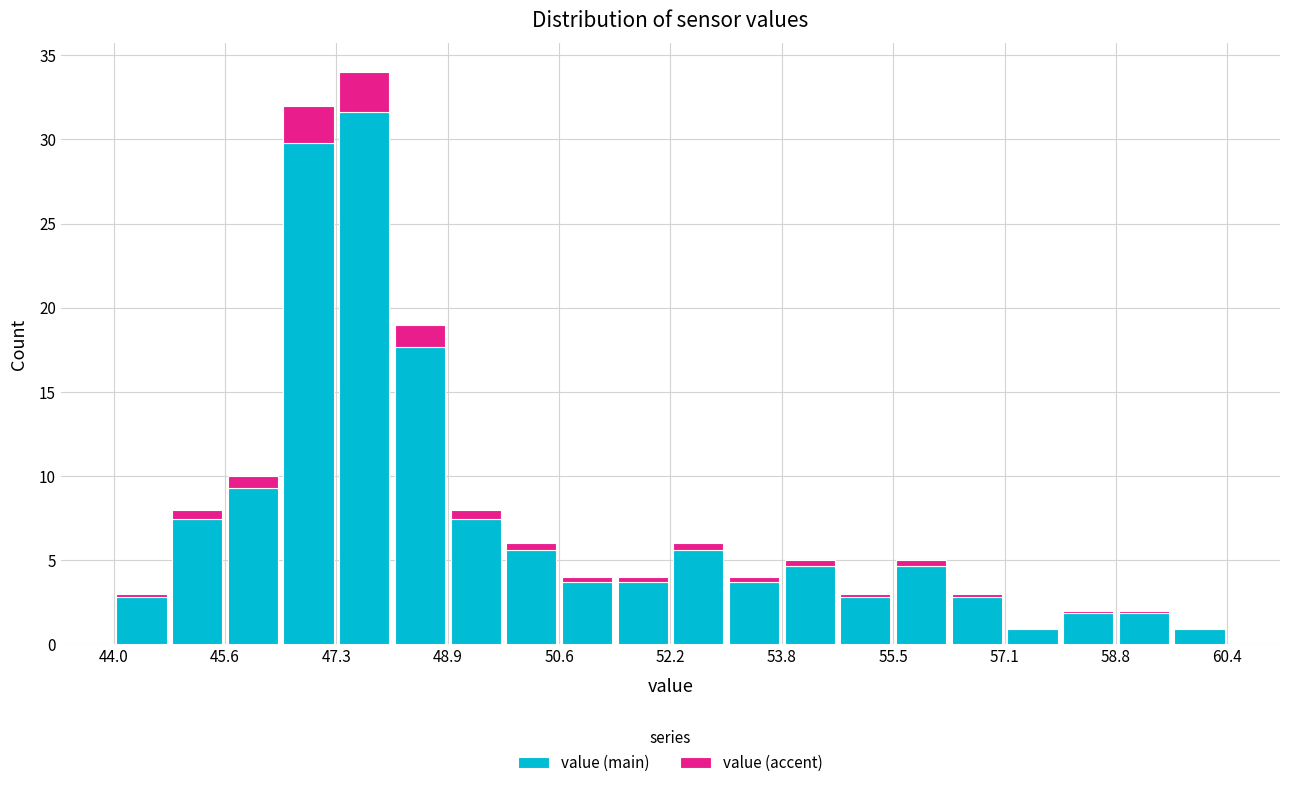

Which range on the x-axis has the tallest stacked bar (by total height)?

47.28 to 48.10